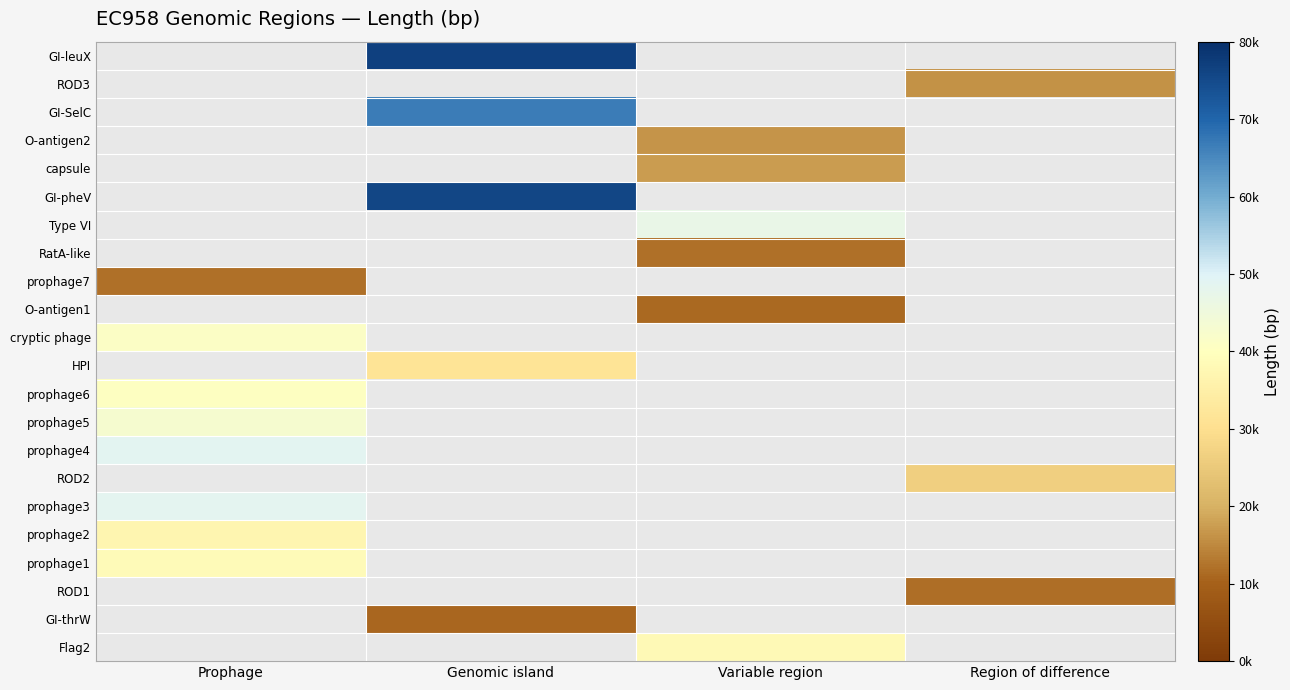

How many series are shown in this chart?

22